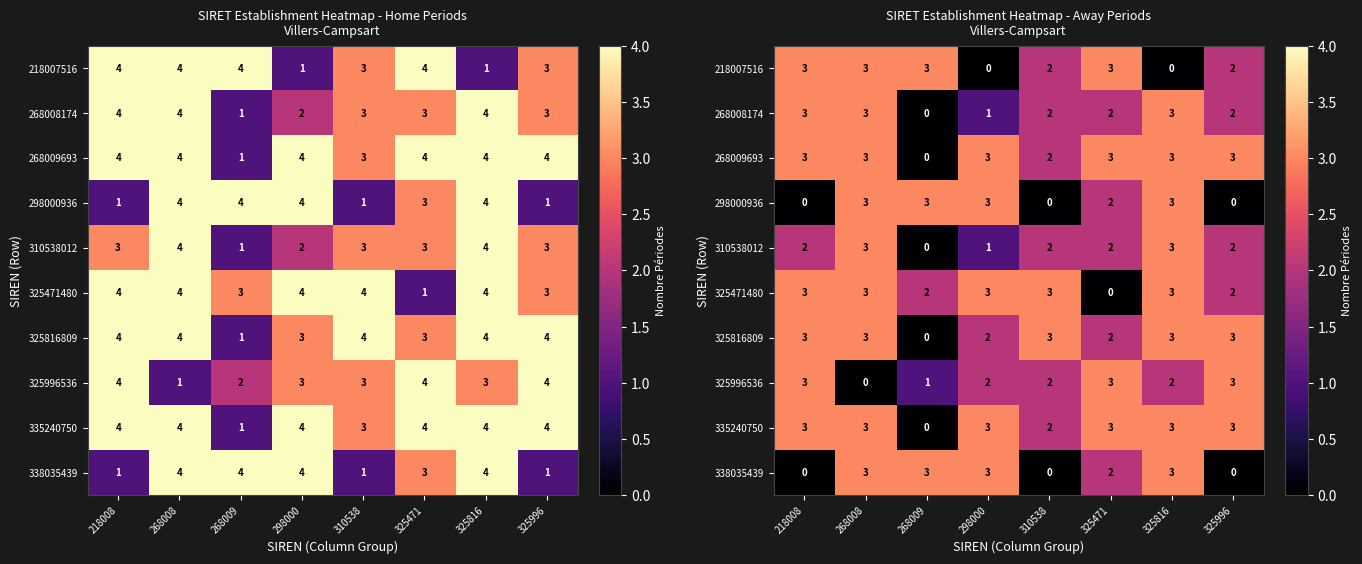

List the labels in order of 335240750 value, largest first.

218008, 268008, 298000, 325471, 325816, 325996, 310538, 268009